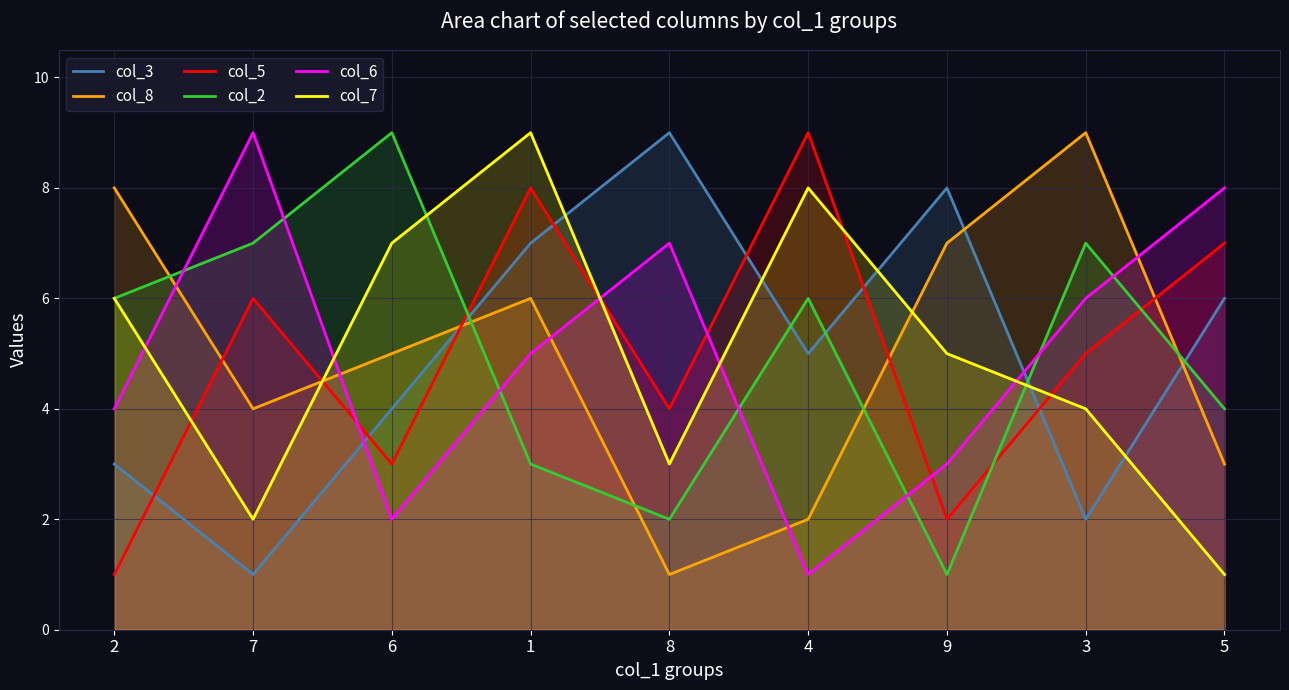

True or false: col_6 has more than 0 interior local peaks.

True